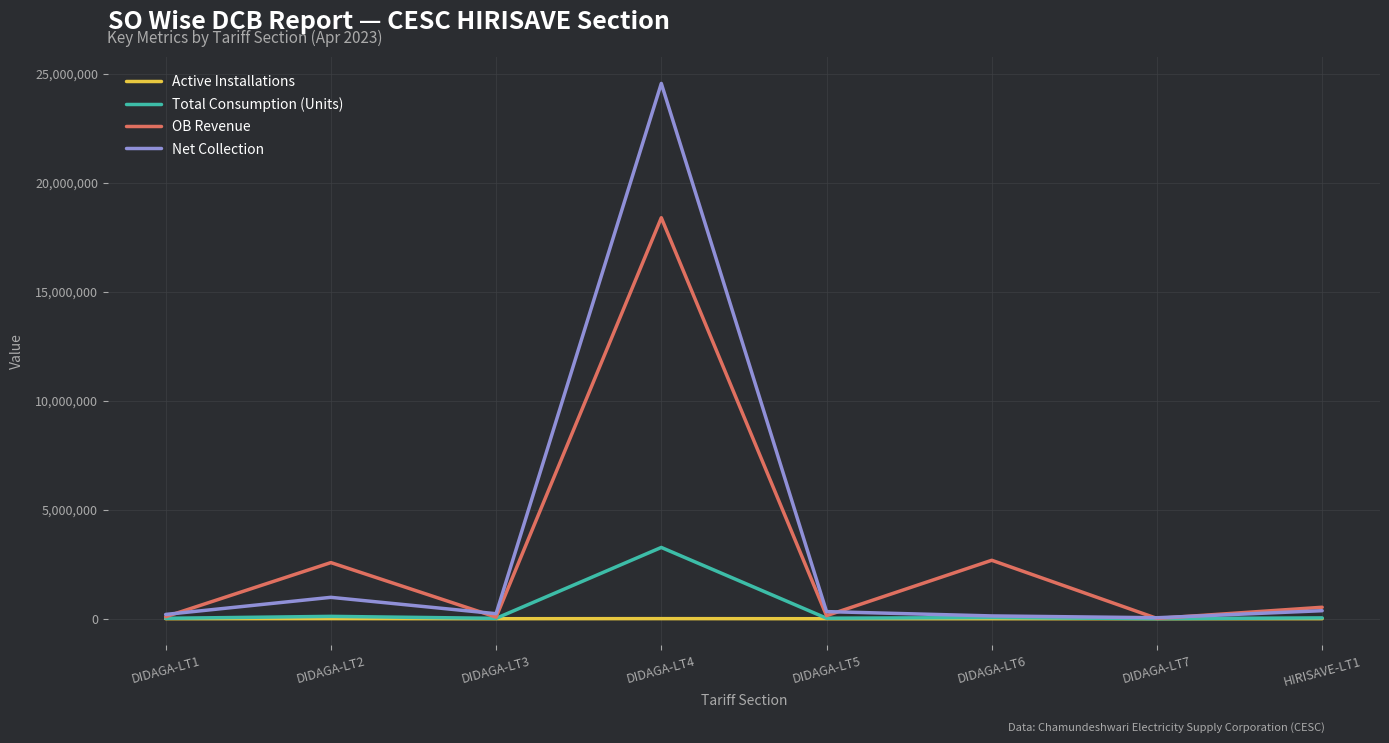

How many lines are shown in the chart?

4